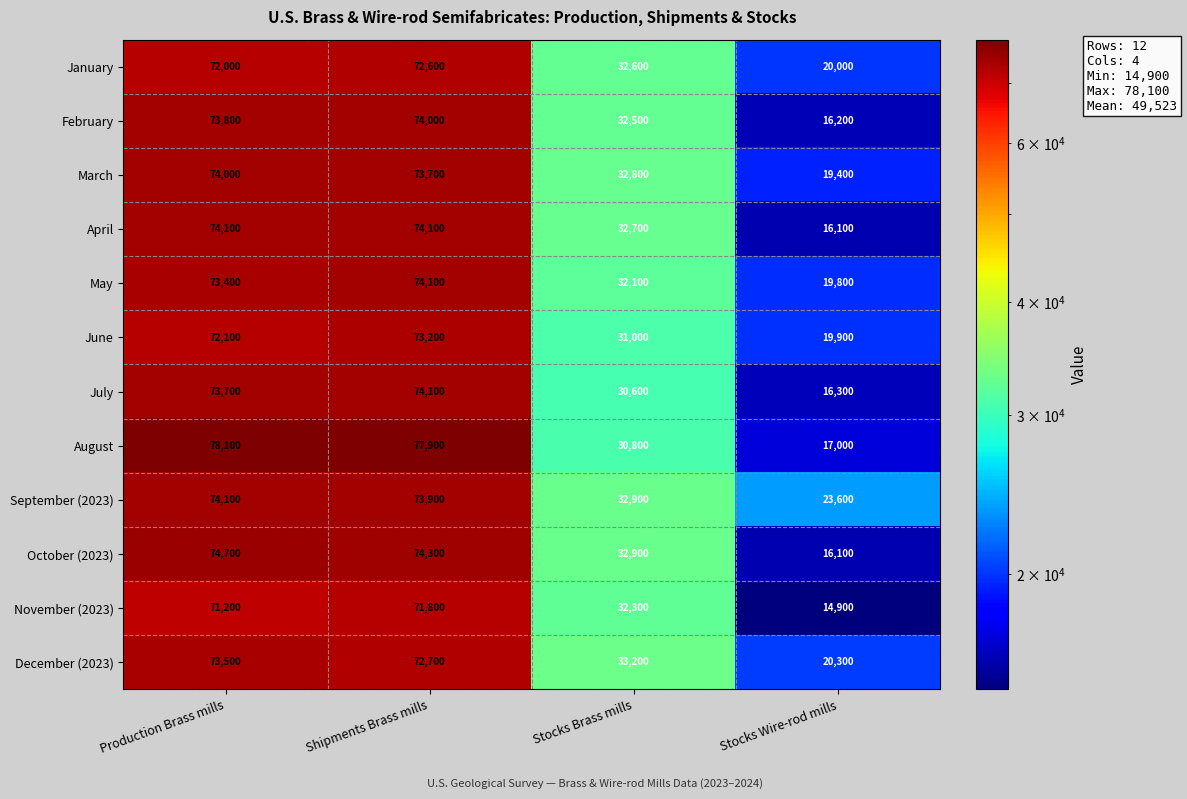

Which series has the largest total across all categories?

September (2023)